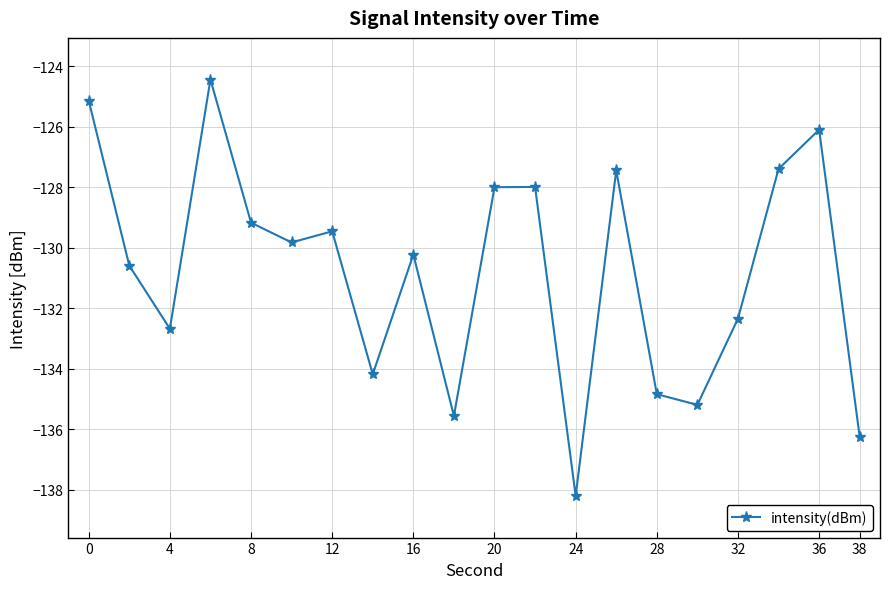

What is the minimum value shown in the chart?

-138.2